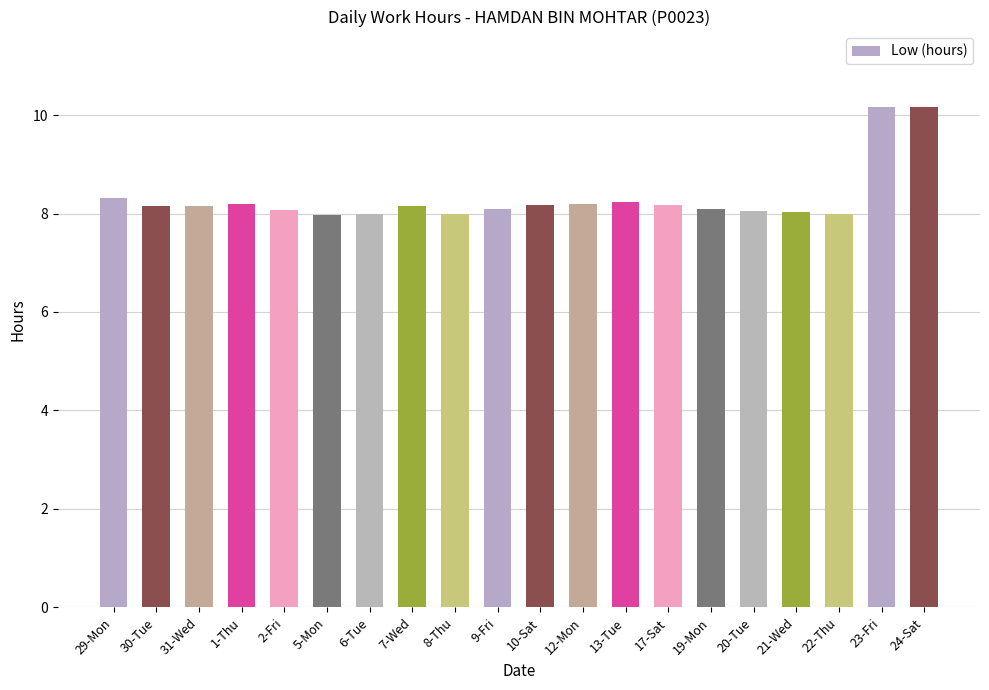

What position from the left is 24-Sat?

20